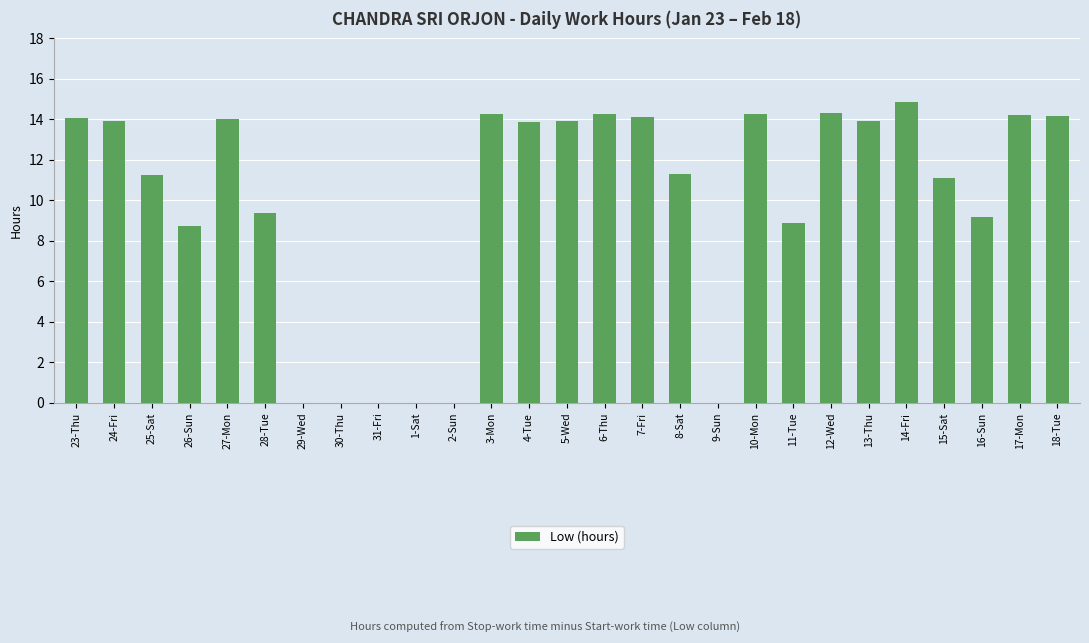

What is the approximate value at 27-Mon?

14.0